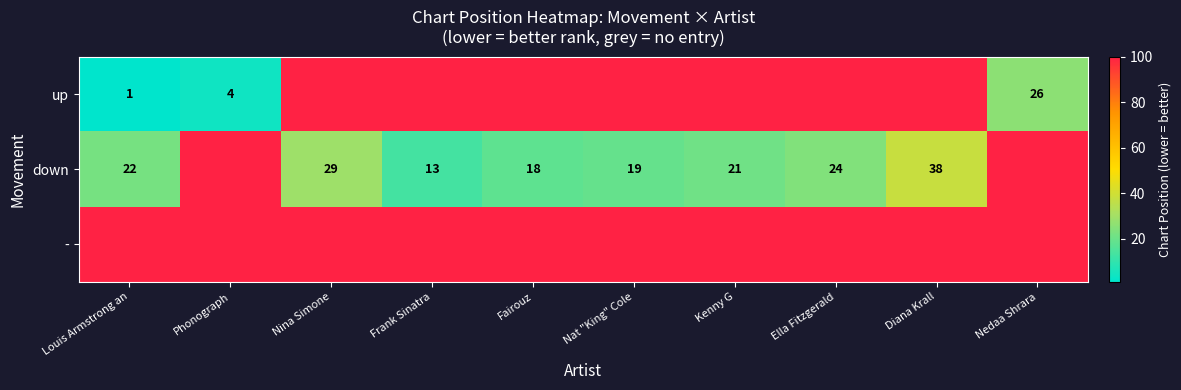

The down series shows 60 at Diana Krall. True or false?

False